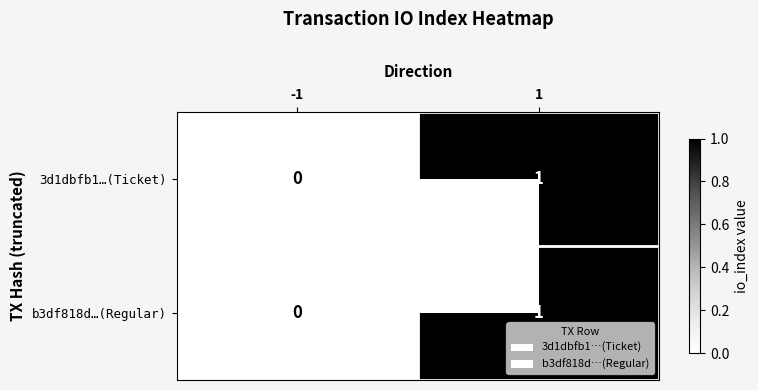

Is it true that 3d1dbfb1…(Ticket) equals 1 at 1?

True